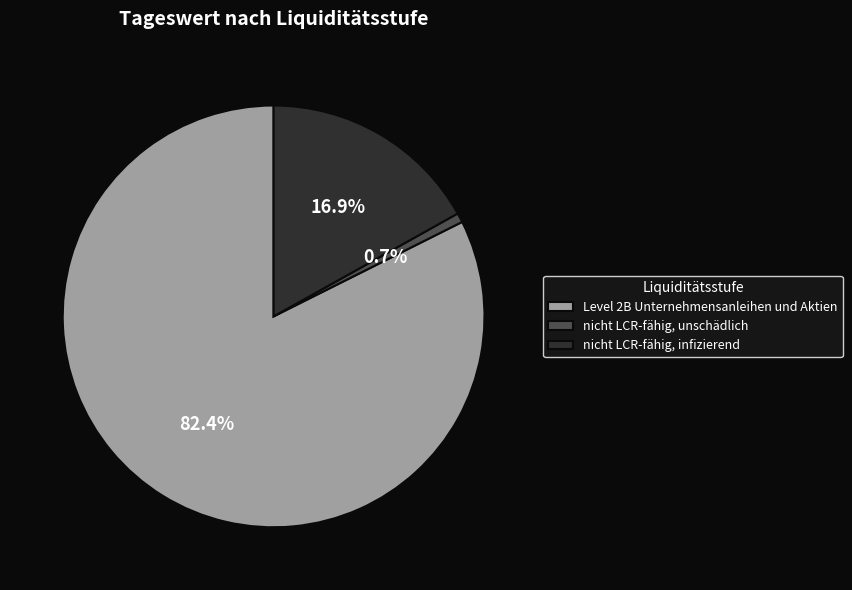

Does nicht LCR-fähig, unschädlich account for over 50% of the chart?

No